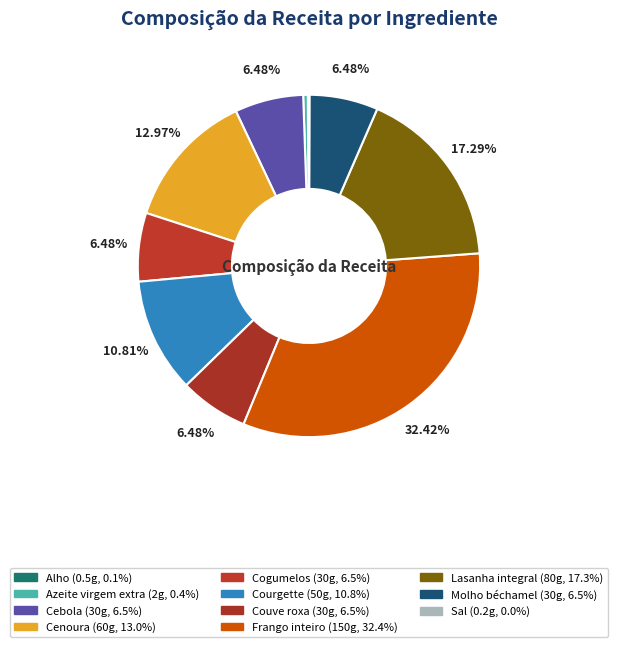

What percentage is the Molho béchamel slice, to the nearest percent?

6%